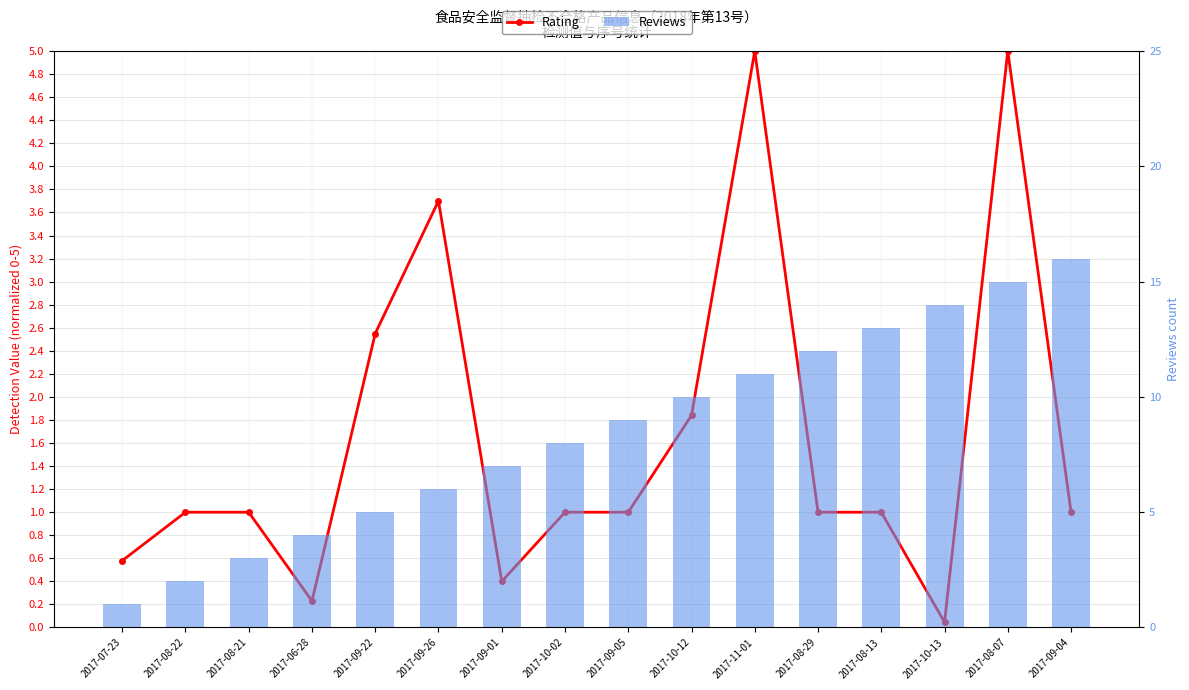

At which label does Reviews reach its peak?

2017-09-04